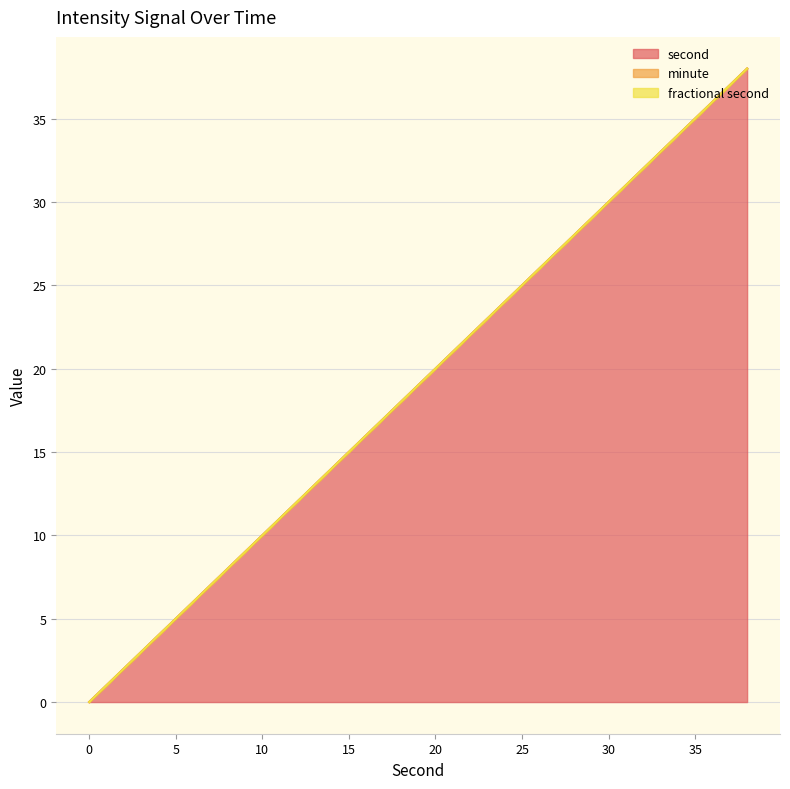

Which series has the largest total across all categories?

second